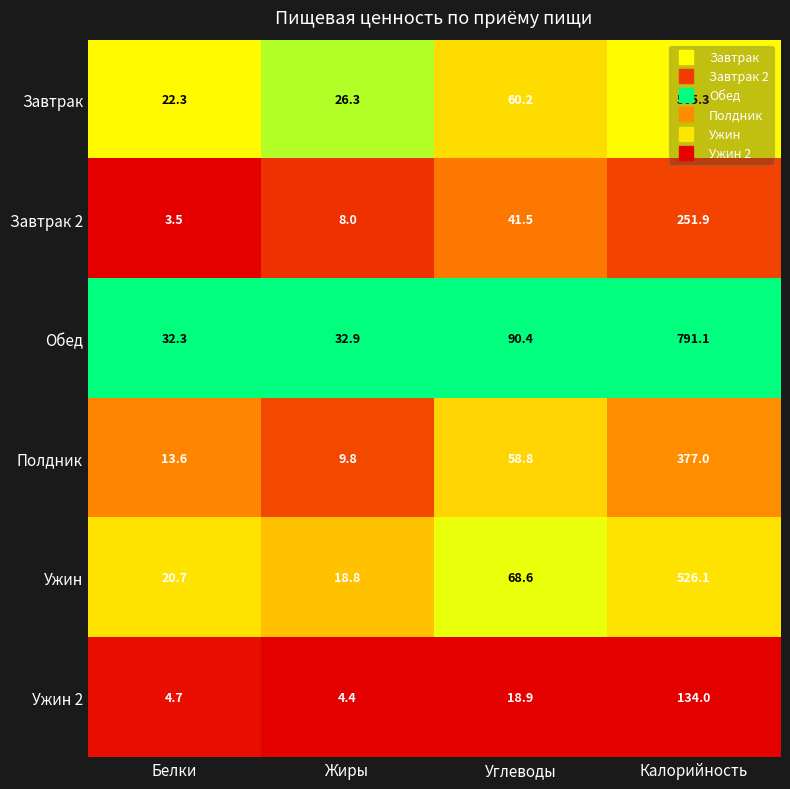

The Ужин 2 series shows 0.9 at Жиры. True or false?

False